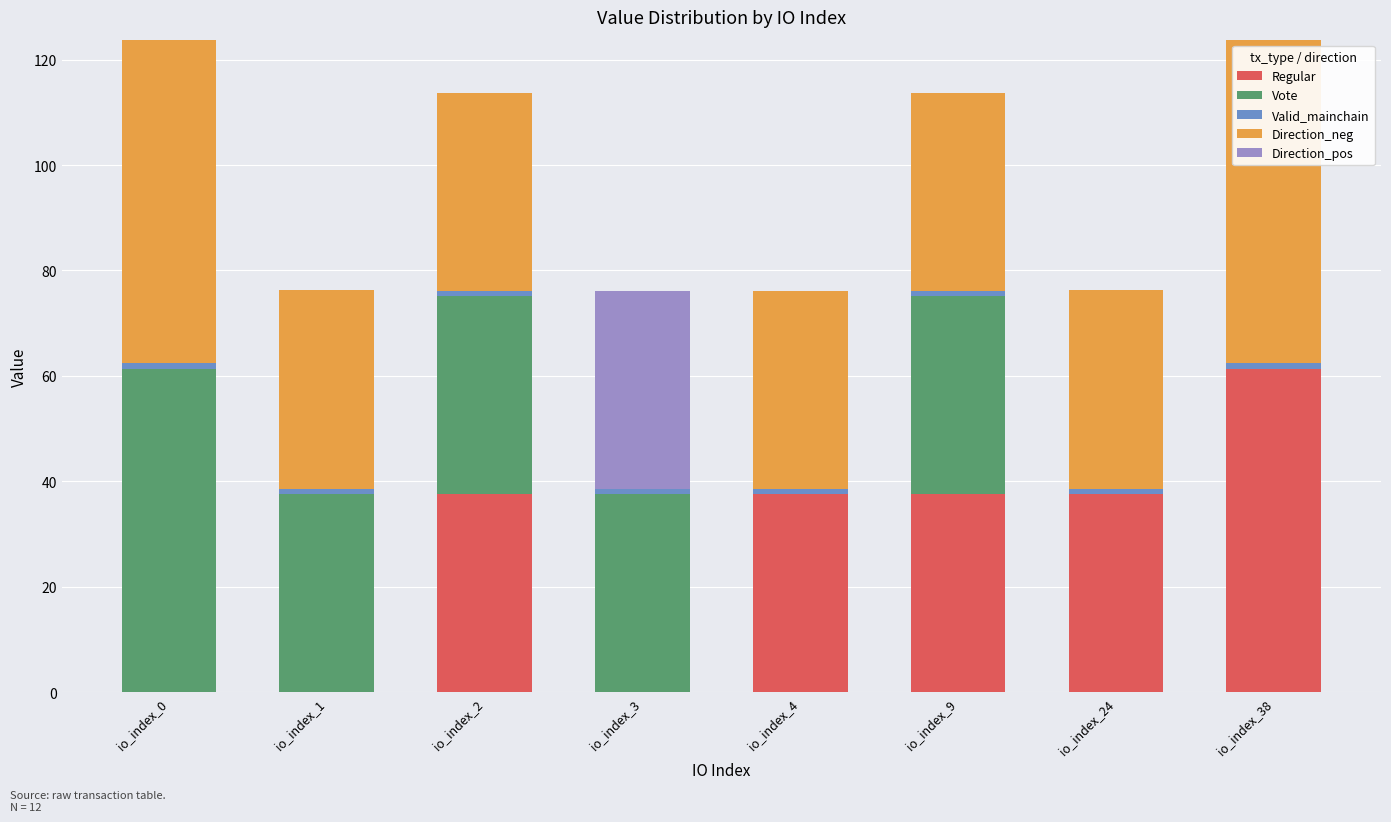

What is the total value across all series at io_index_38?

123.8